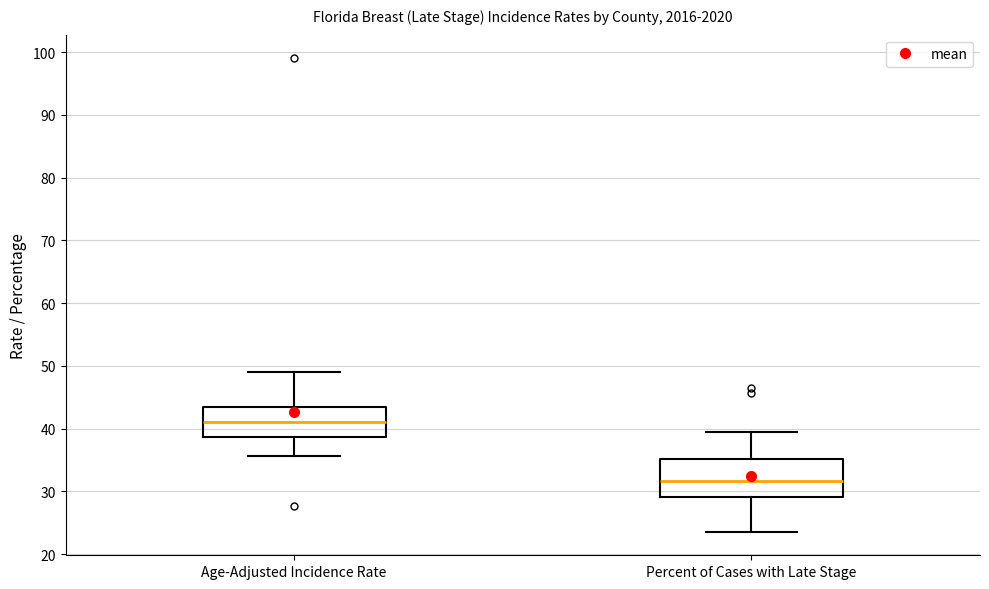

Which box is the tallest, from its lower edge to its upper edge?

Percent of Cases with Late Stage